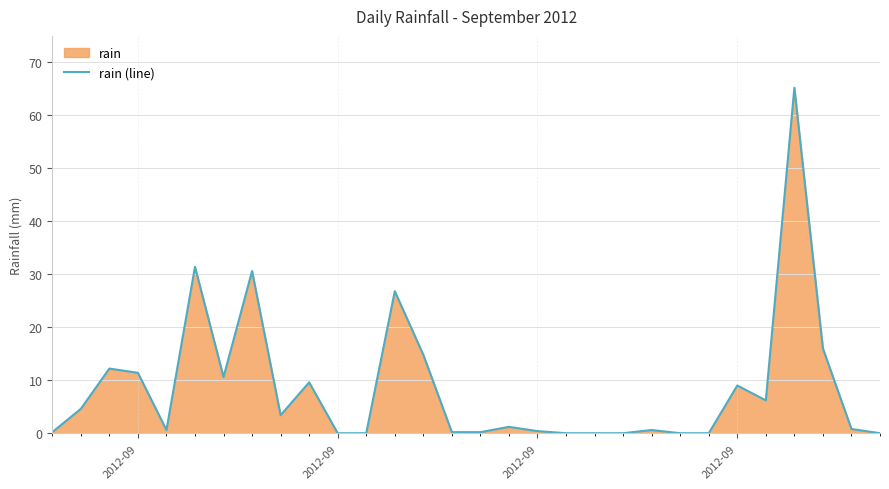

How many lines are shown in the chart?

1